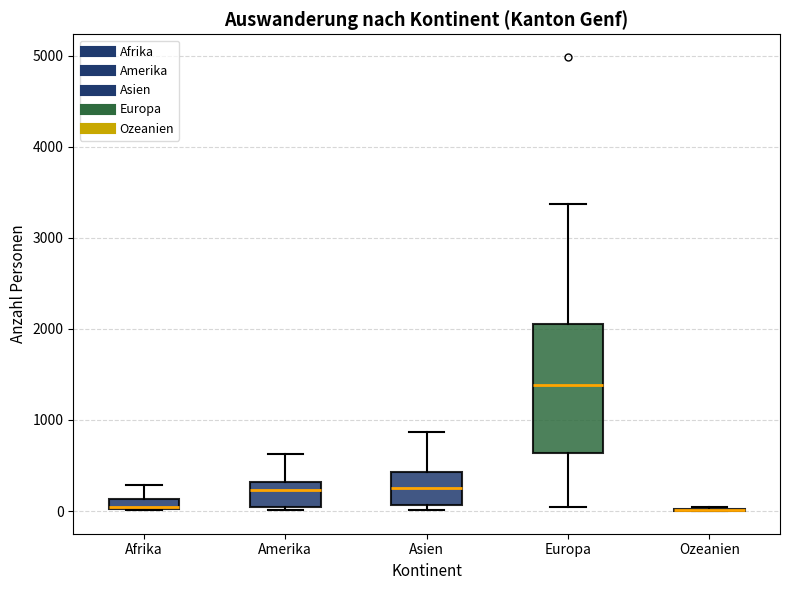

Which box is the tallest, from its lower edge to its upper edge?

Europa